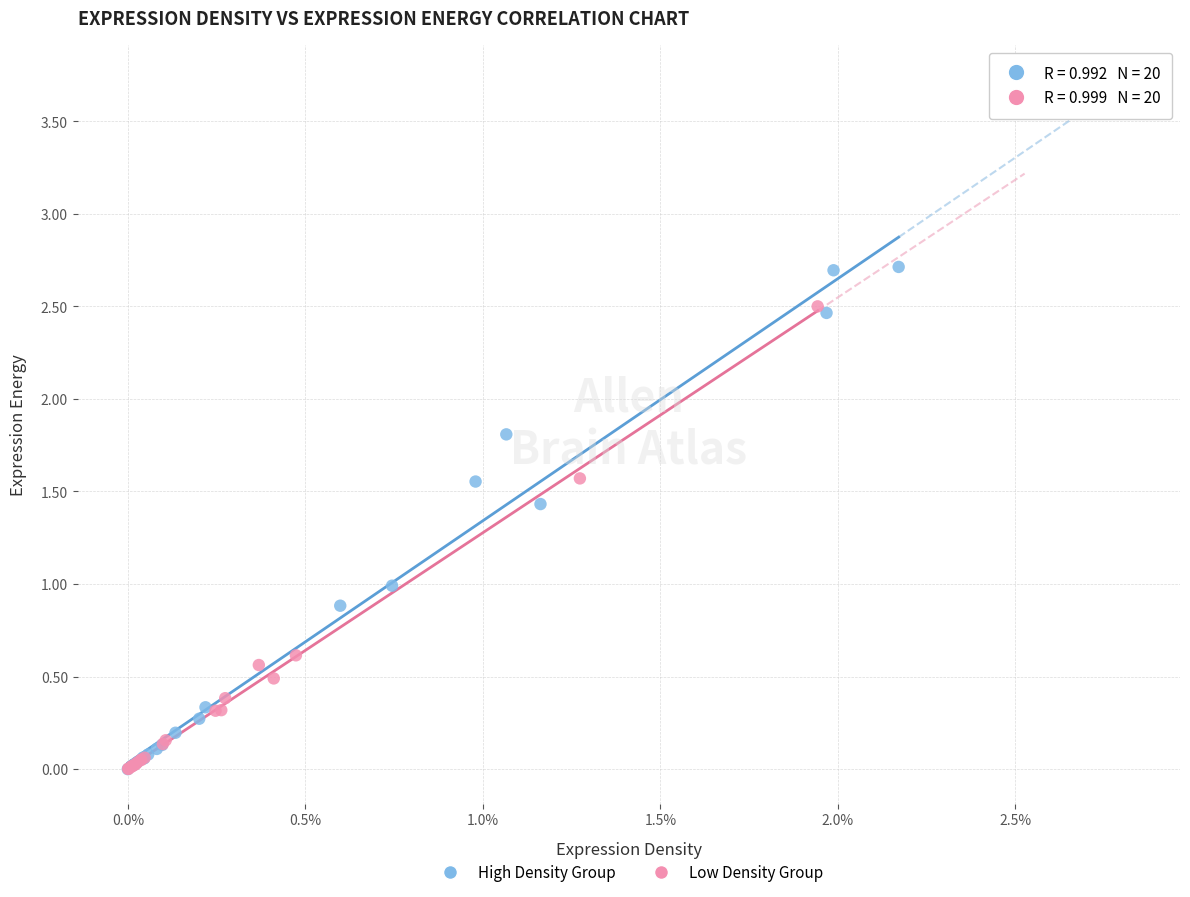

Which series has the largest Y range (max minus min)?

High Density Group